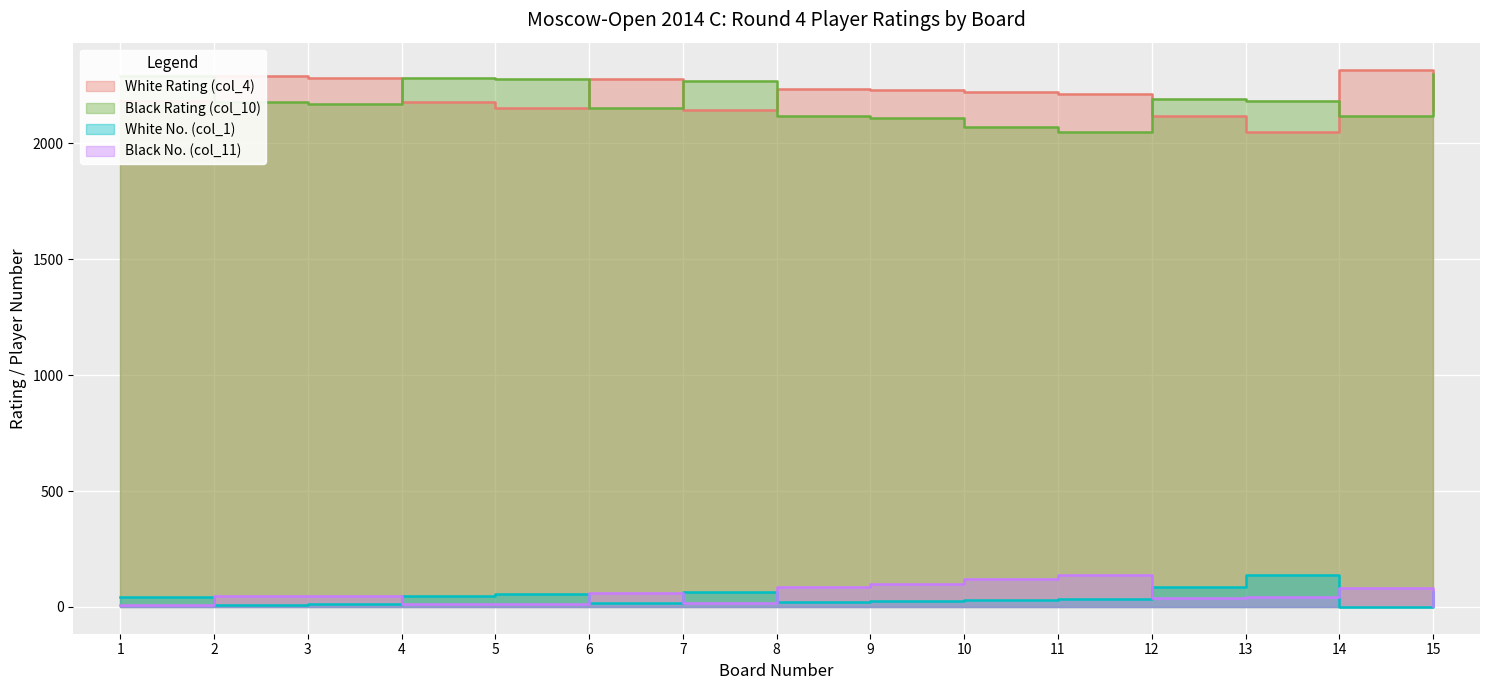

True or false: Black Rating (col_10) and White No. (col_1) intersect in this chart.

False